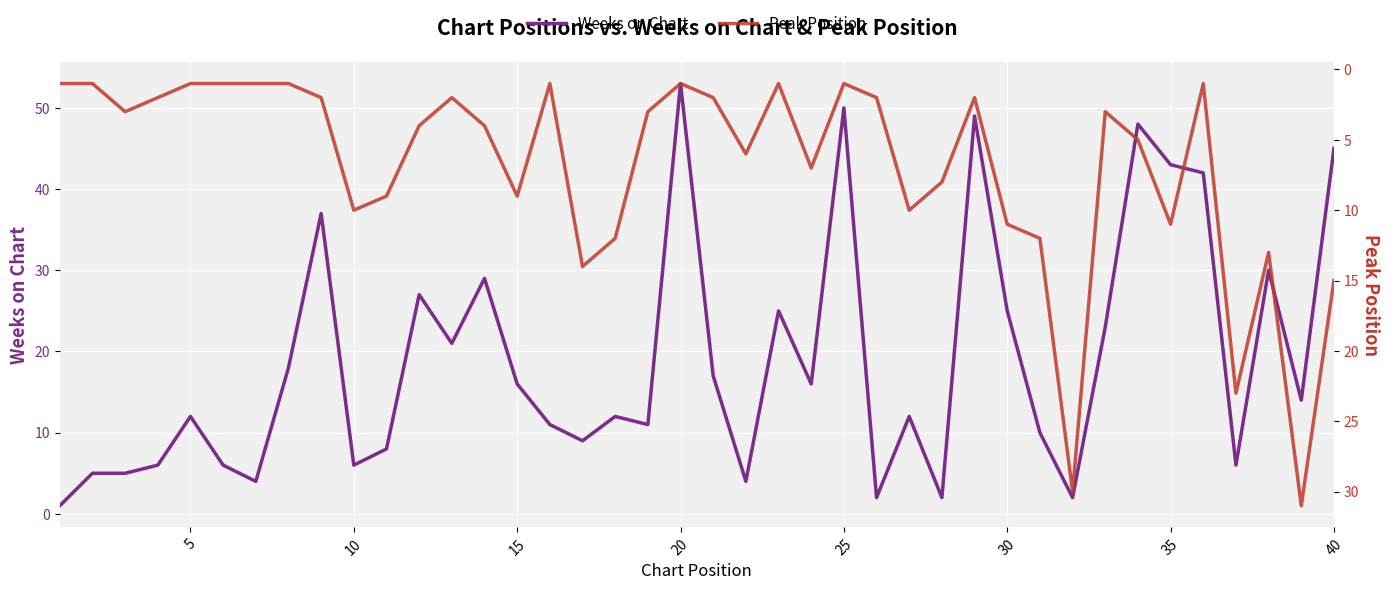

What value does the Weeks on Chart series have at 20?

53